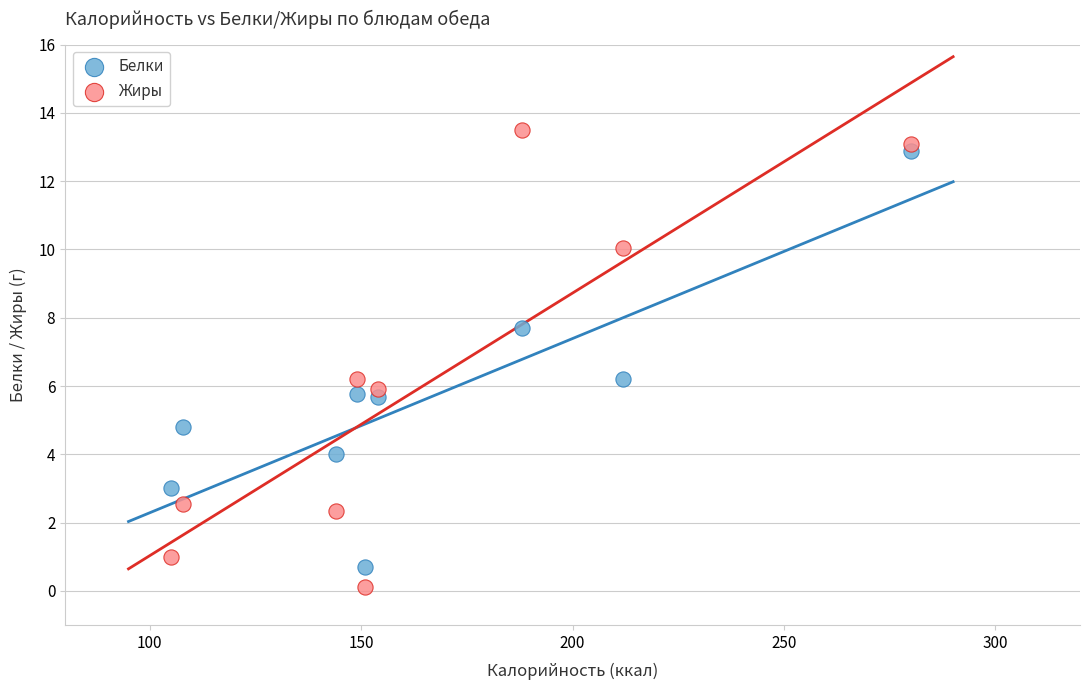

Which series has the largest Y range (max minus min)?

Жиры